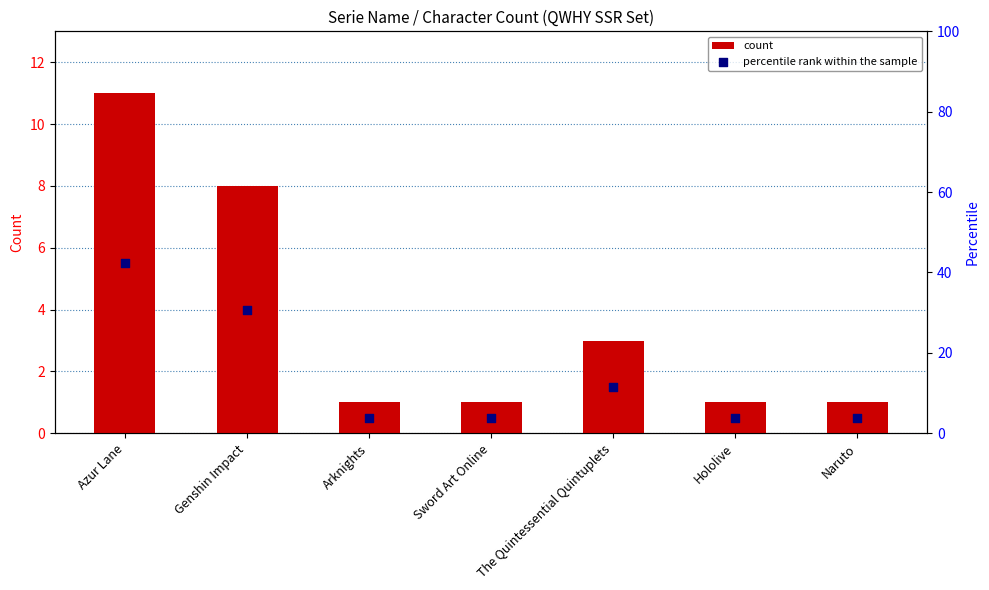

Is the value of percentile rank within the sample at Genshin Impact greater than the value of count at Sword Art Online?

Yes